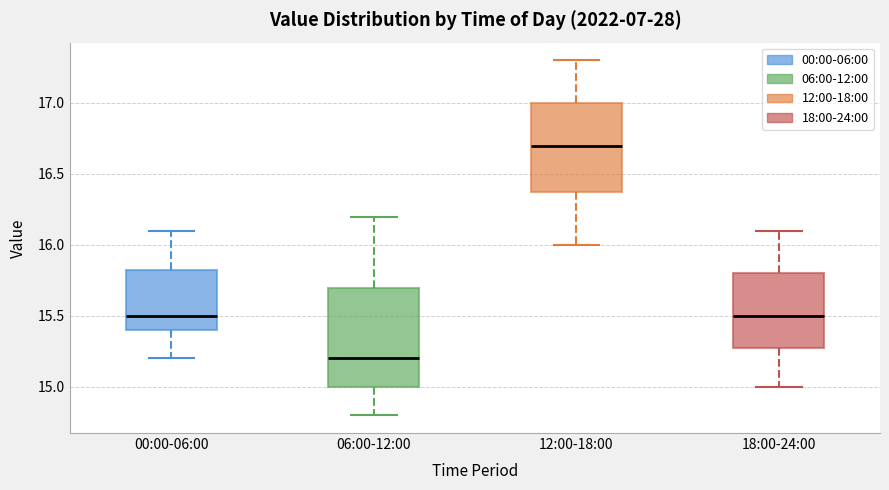

Which box has the highest median line?

12:00-18:00